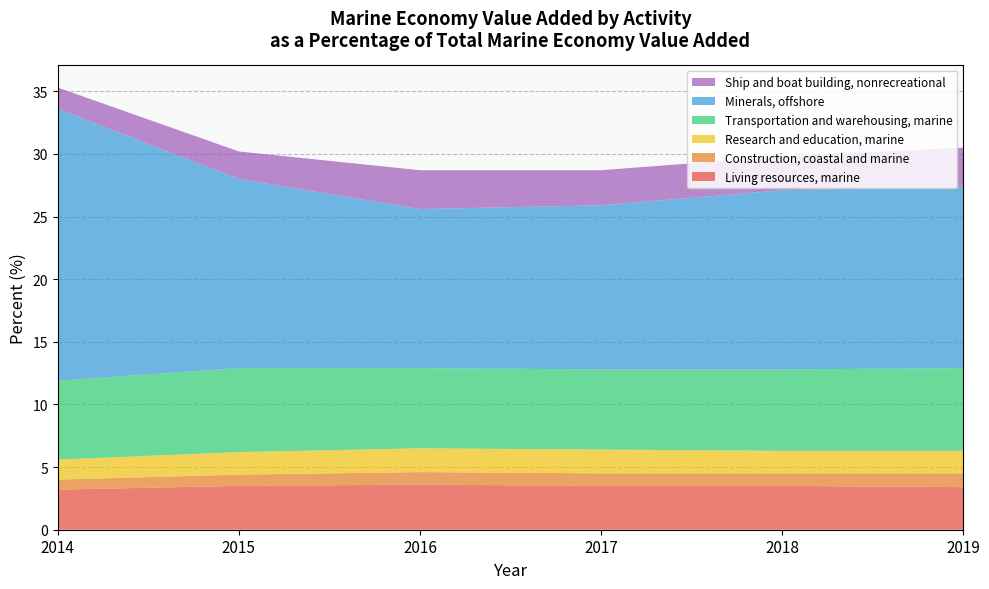

Reading right to left, extract all data points from this chart.

Living resources, marine: 3.4	3.5	3.5	3.6	3.5	3.2
Construction, coastal and marine: 1.1	1.0	1.0	1.0	0.9	0.8
Research and education, marine: 1.8	1.8	1.9	1.9	1.8	1.6
Transportation and warehousing, marine: 6.6	6.5	6.4	6.4	6.7	6.3
Minerals, offshore: 14.5	14.3	13.1	12.7	15.1	21.7
Ship and boat building, nonrecreational: 3.1	2.7	2.8	3.1	2.2	1.7